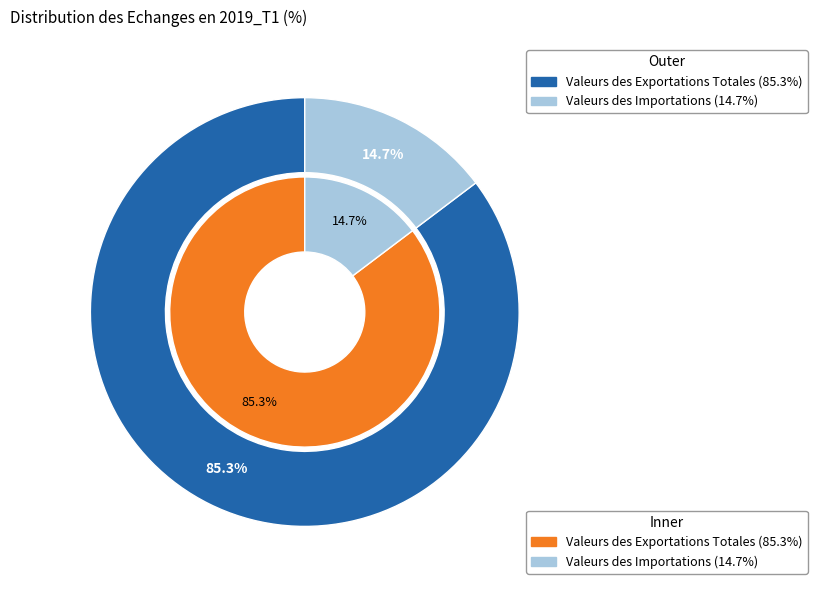

Which category has the biggest portion of the pie?

Valeurs des Exportations Totales